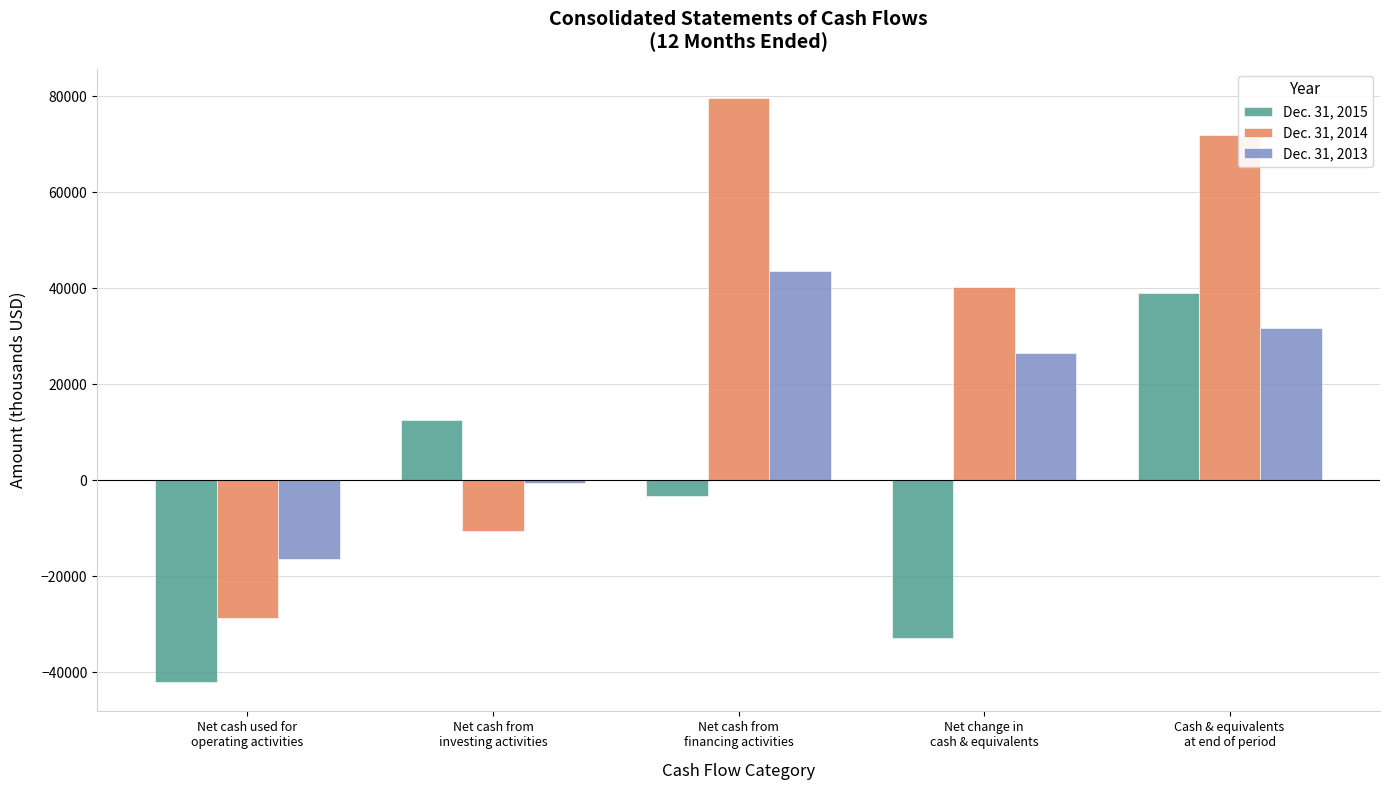

What is the difference between the second highest and minimum values in the Dec. 31, 2014 series?

100666